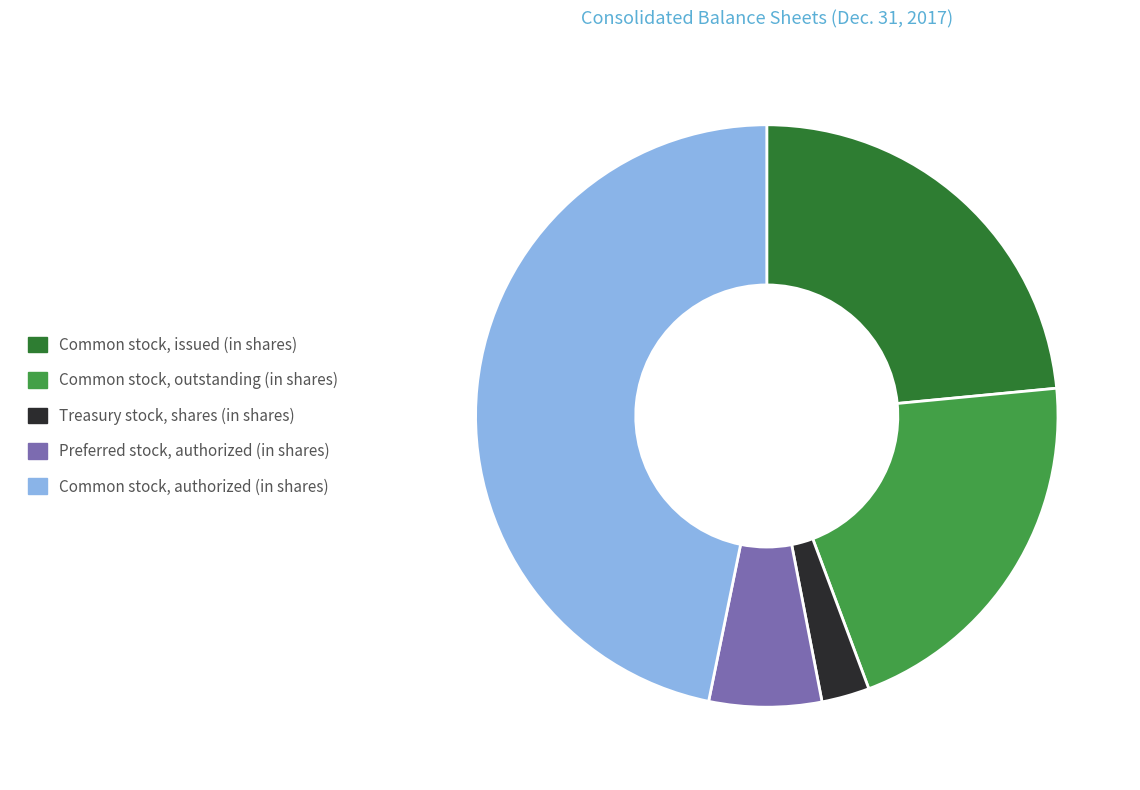

Is Preferred stock, authorized (in shares) the majority of the pie?

No